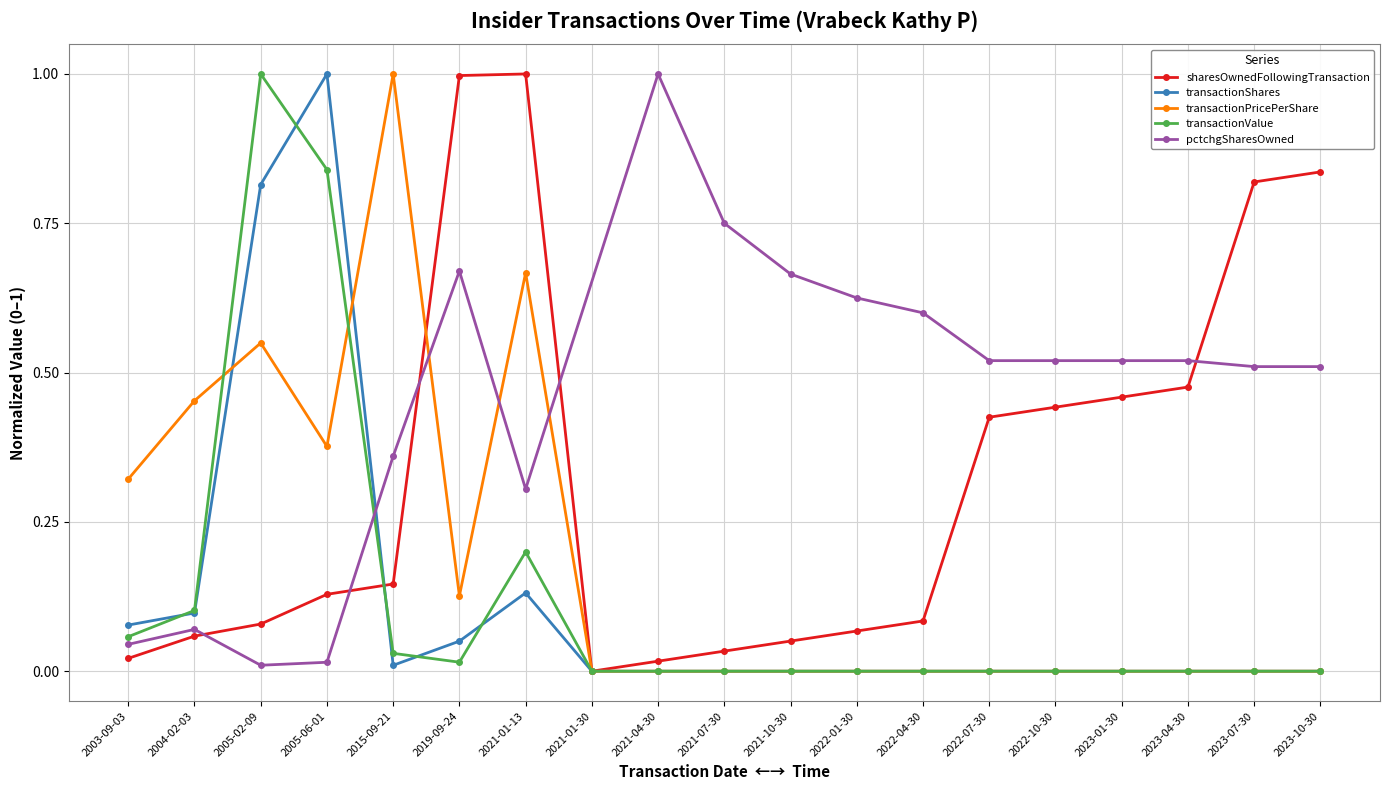

Is the value of transactionValue at 2021-01-30 greater than the value of sharesOwnedFollowingTransaction at 2023-01-30?

No